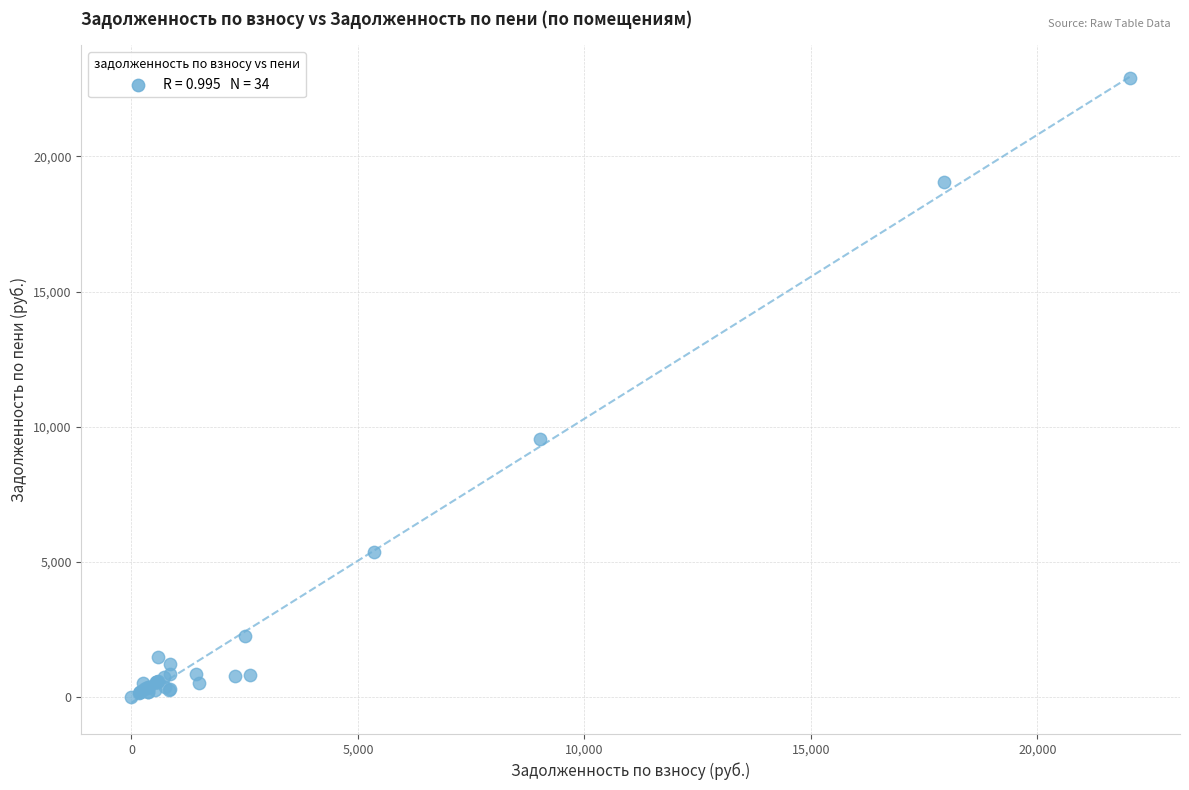

What Y value in the scatter plot is closest to 11447?

9545.4